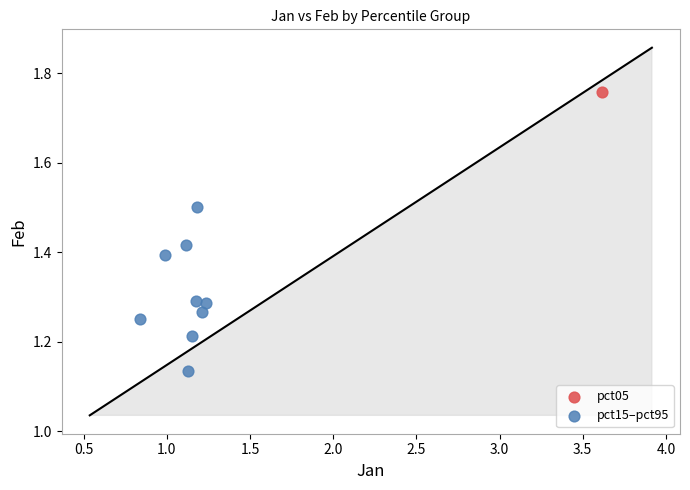

What are all the series names shown in the legend?

pct05, pct15–pct95